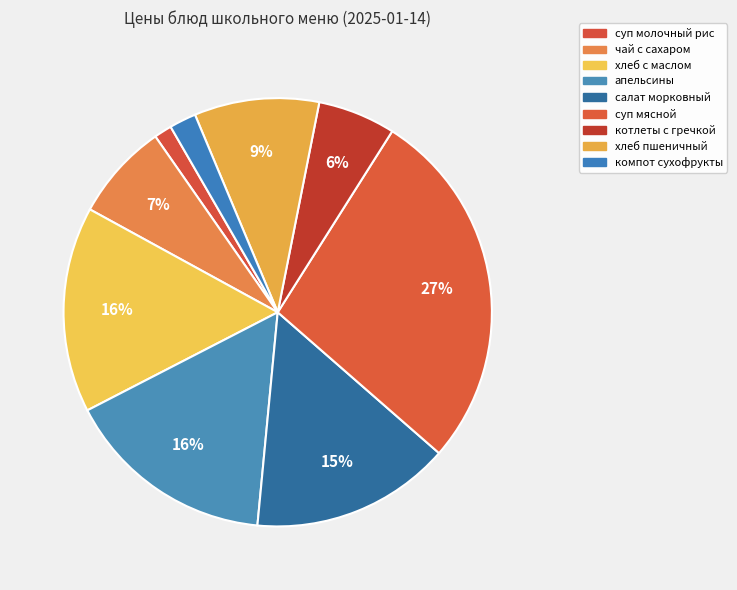

How many slices are in this pie chart?

9